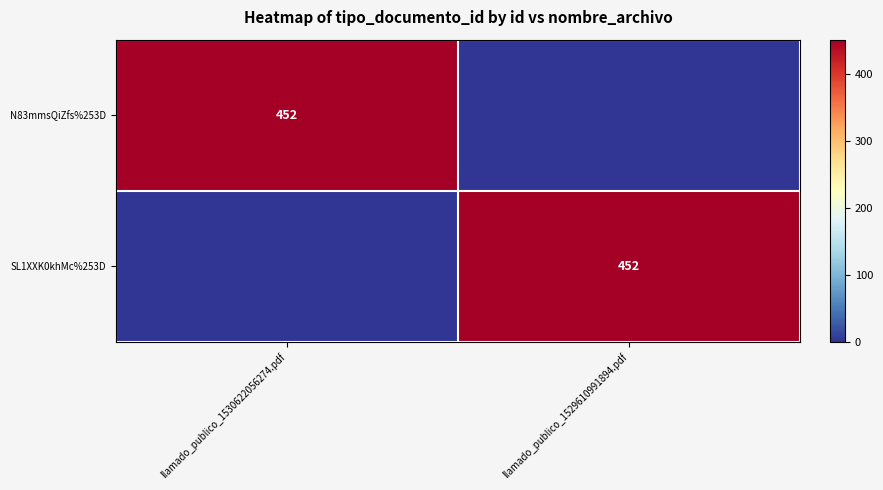

The N83mmsQiZfs%253D series shows 114 at llamado_publico_1530622056274.pdf. True or false?

False